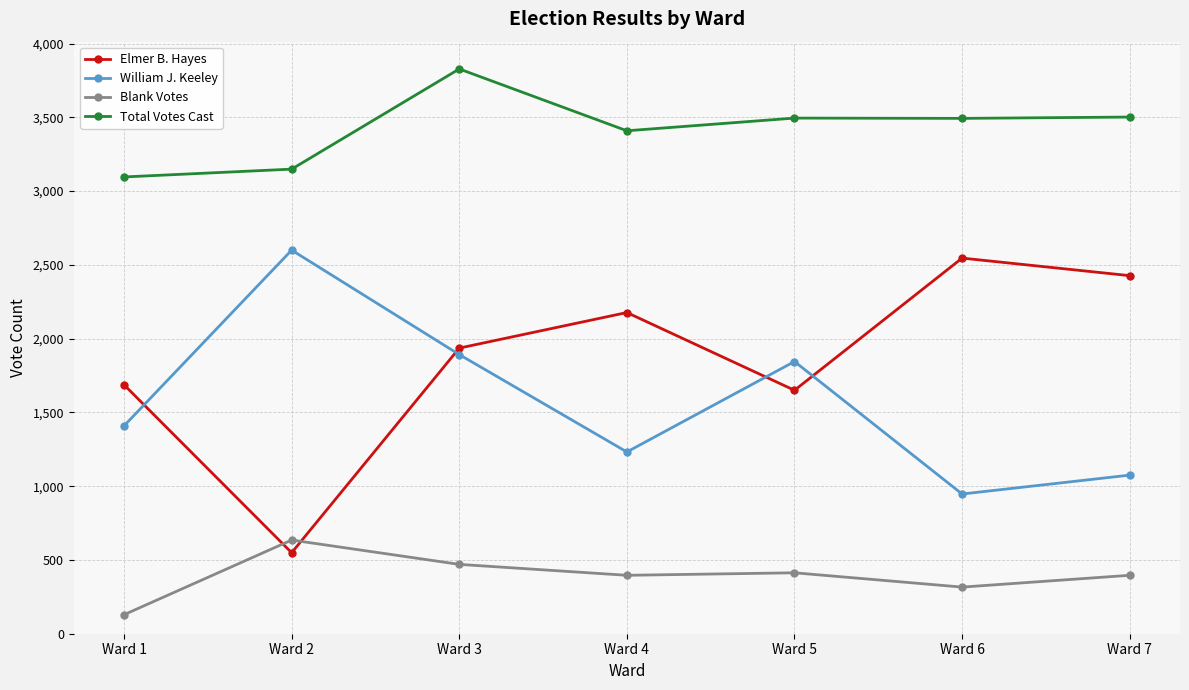

What is the sum of the Elmer B. Hayes values at Ward 5 and Ward 4?

3827